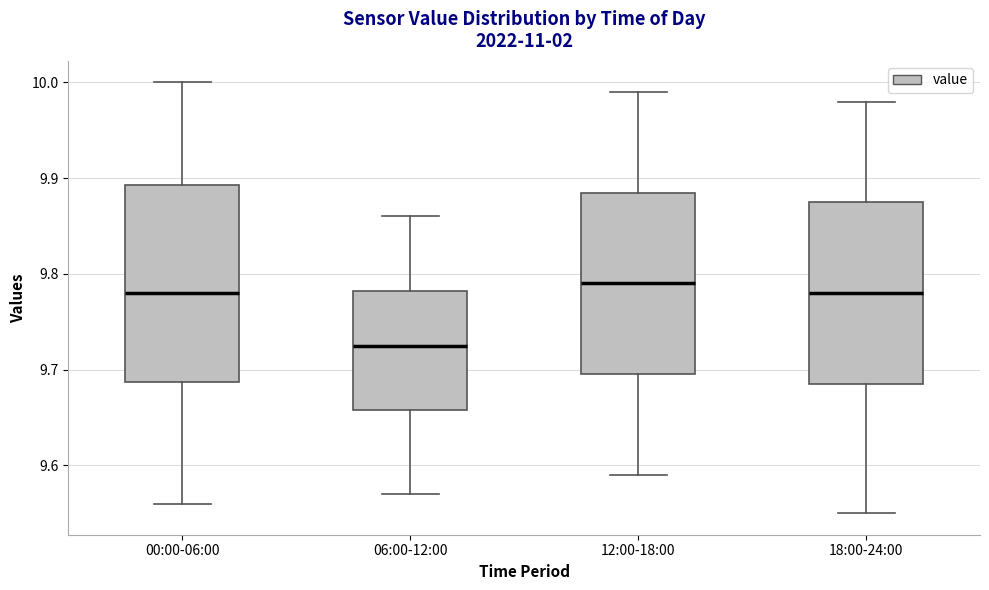

Reading left to right, read every box against the y-axis: the position of its median line, the range the box covers, and the ends of its whiskers. The values are not printed on the chart, so give them approximately, as read against the axis.

00:00-06:00: median 9.78, box 9.69 to 9.89, whiskers 9.56 to 10.00
06:00-12:00: median 9.73, box 9.66 to 9.78, whiskers 9.57 to 9.86
12:00-18:00: median 9.79, box 9.70 to 9.89, whiskers 9.59 to 9.99
18:00-24:00: median 9.78, box 9.69 to 9.88, whiskers 9.55 to 9.98